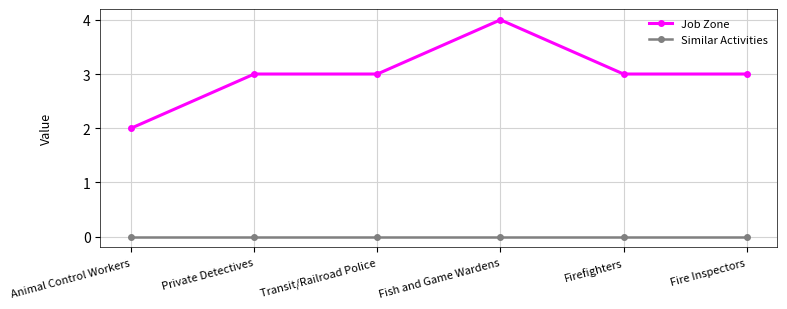

Which series has the widest spread of values?

Job Zone